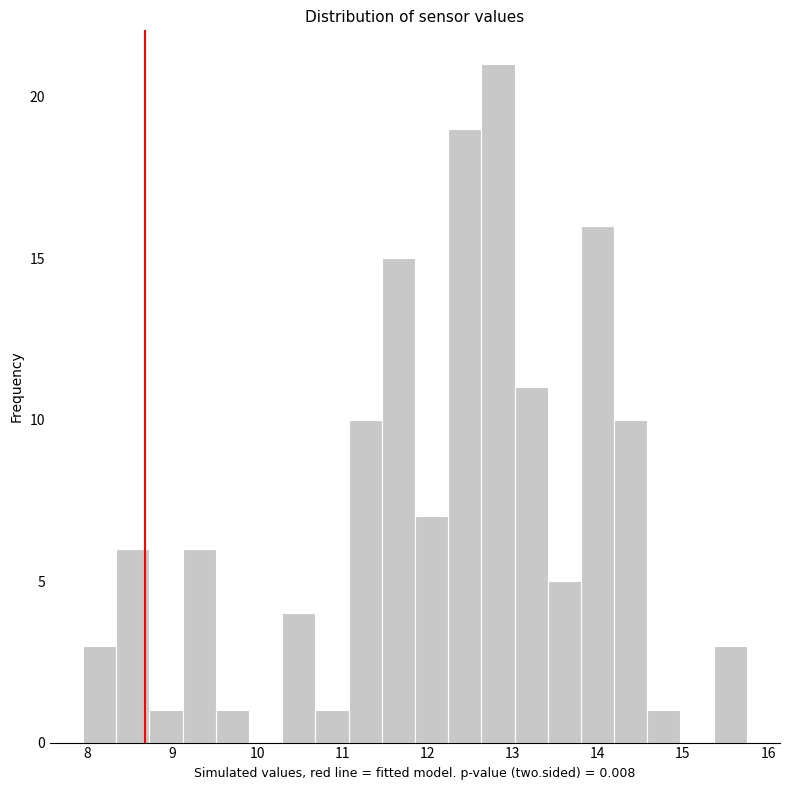

Read against the x-axis, roughly where is the centre of the tallest bar?

12.8